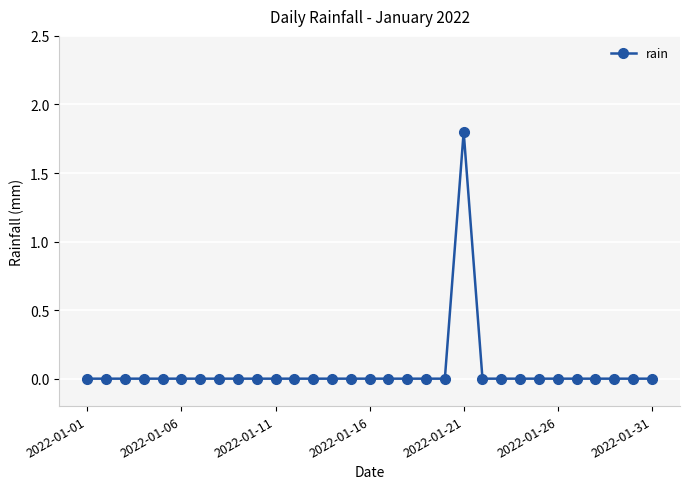

How many series are shown in this chart?

1